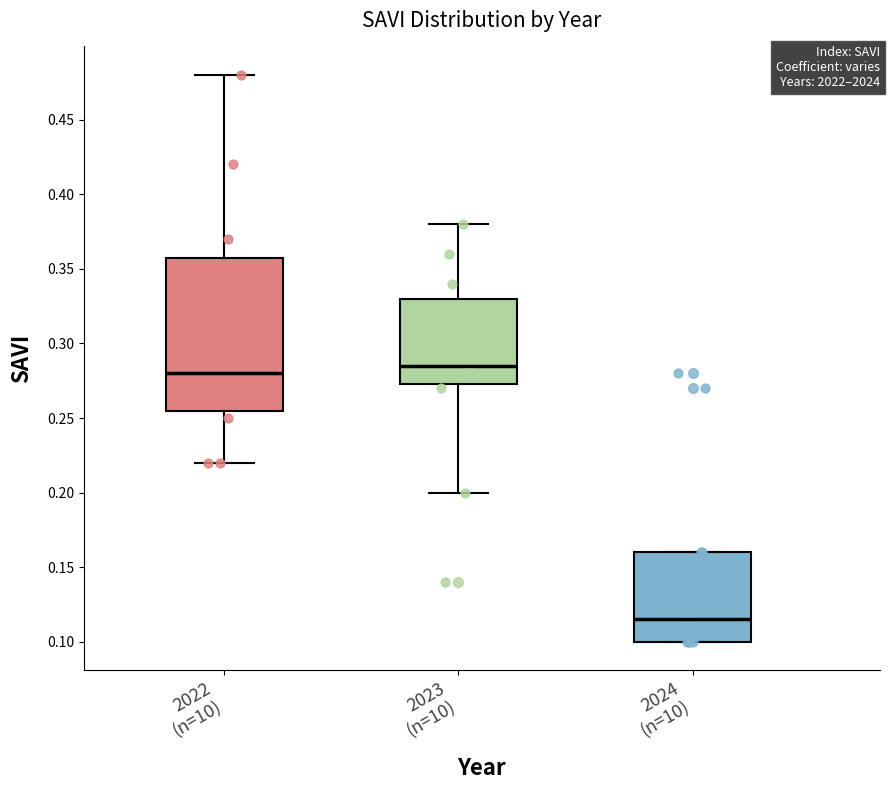

Where does the upper whisker of the box for 2022 (n=10) end on the y-axis? The values are not printed on the chart, so give them approximately, as read against the axis.

0.480